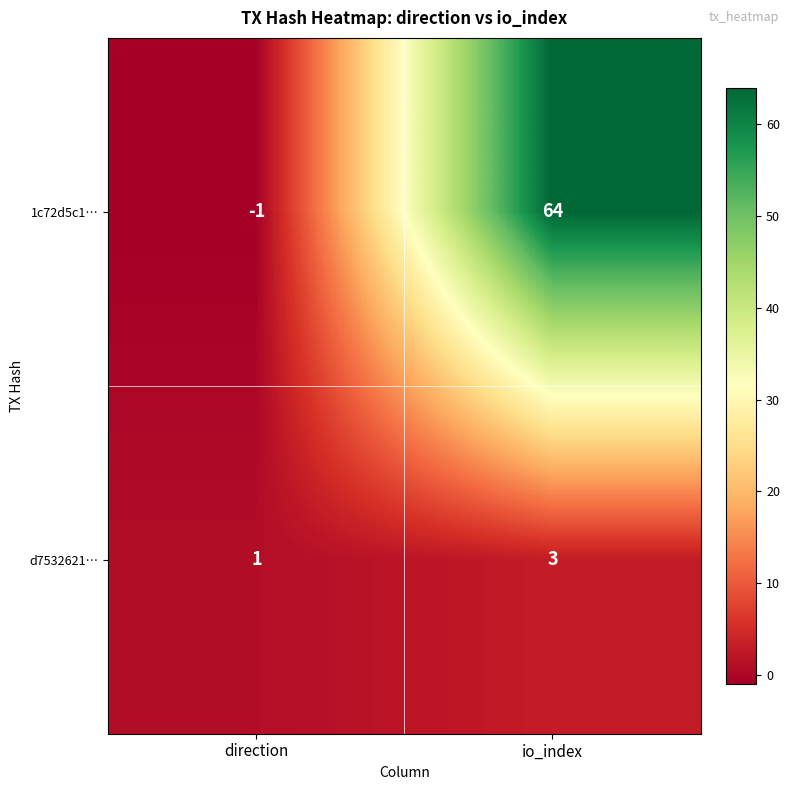

What is the difference between the 1c72d5c1… values at direction and io_index?

65